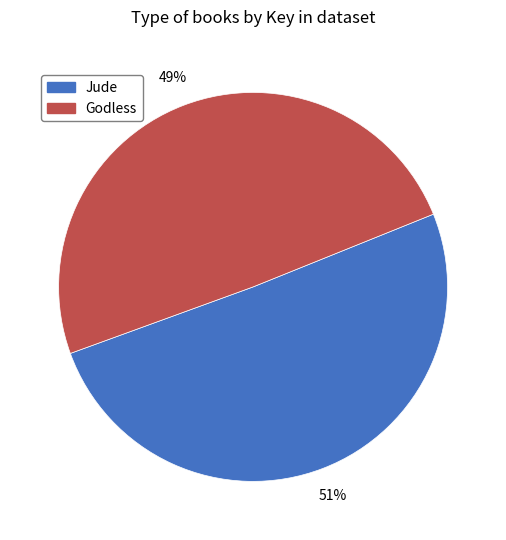

Do Jude and Godless together represent more than half of the pie?

Yes